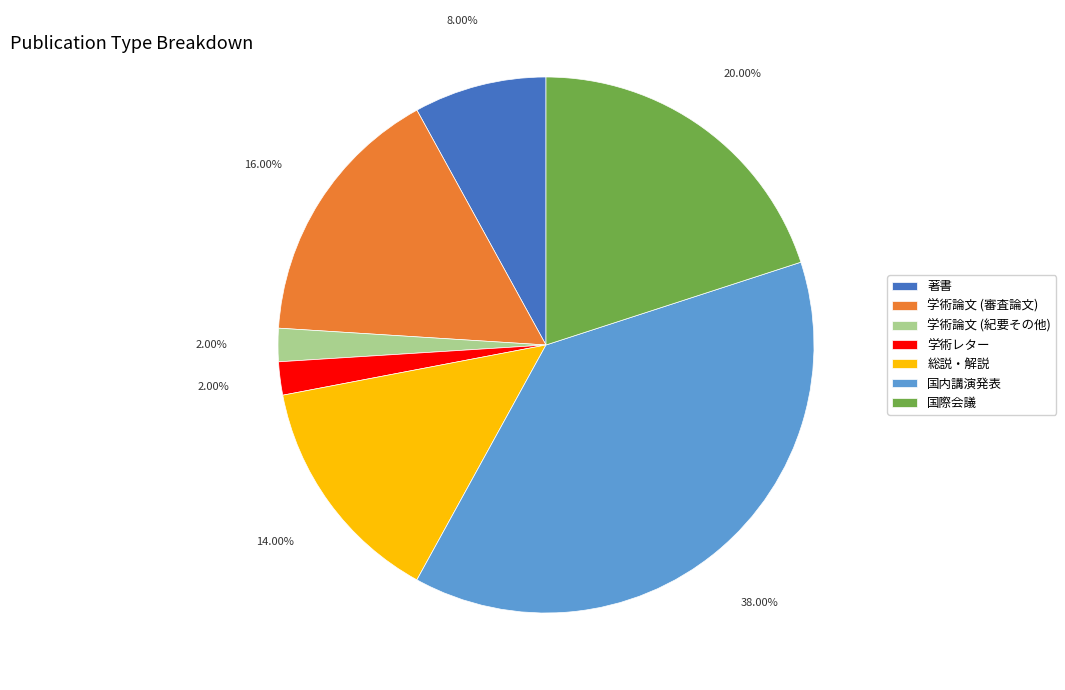

Does 国内講演発表 represent more than half of the total?

No